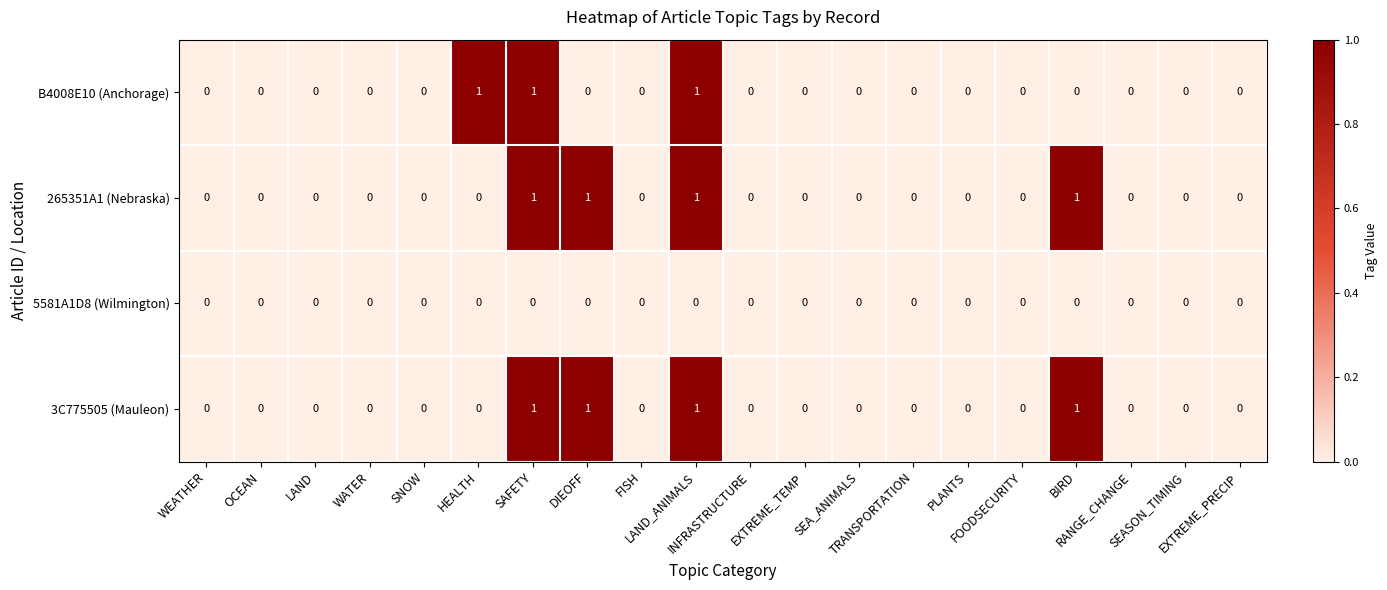

Which series has the largest total across all categories?

265351A1 (Nebraska)